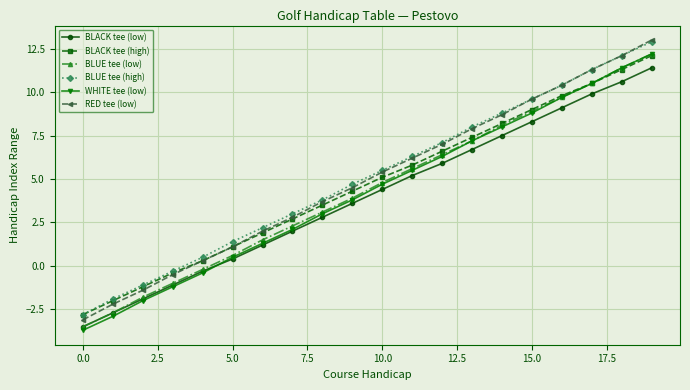

At how many categories does at least one series exceed 10?

4